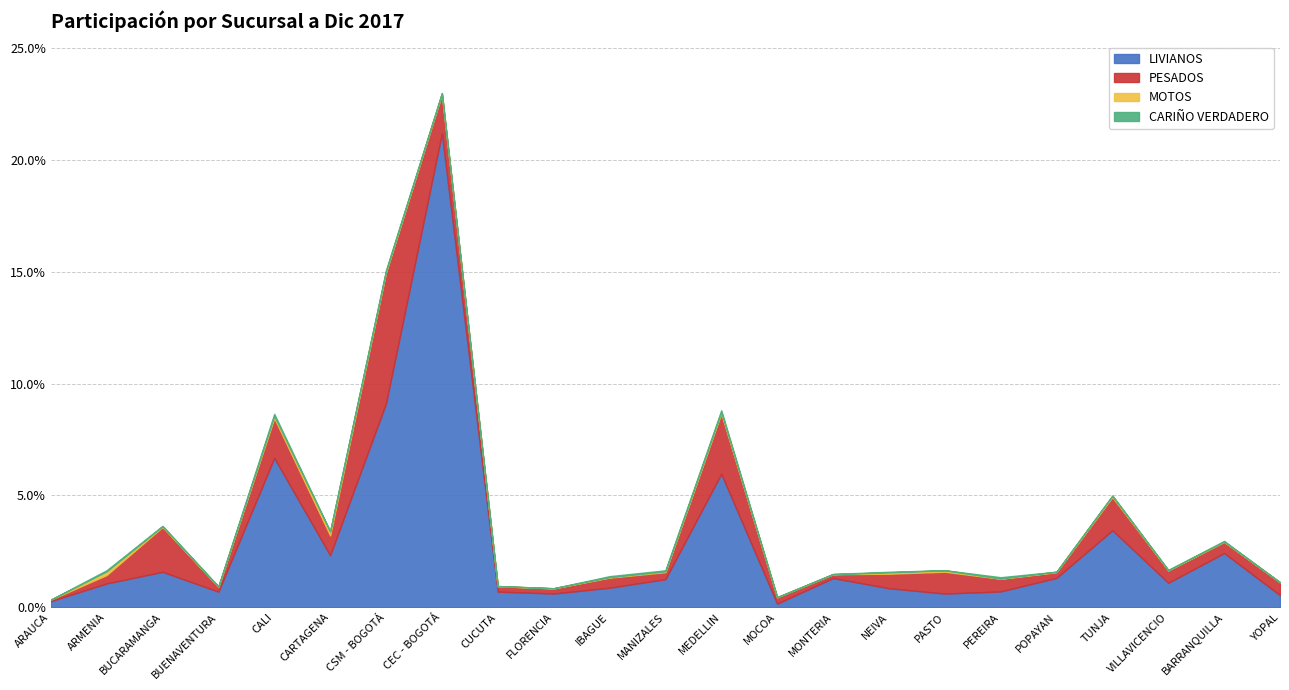

At which category is the sum across all series the highest?

CEC - BOGOTÁ